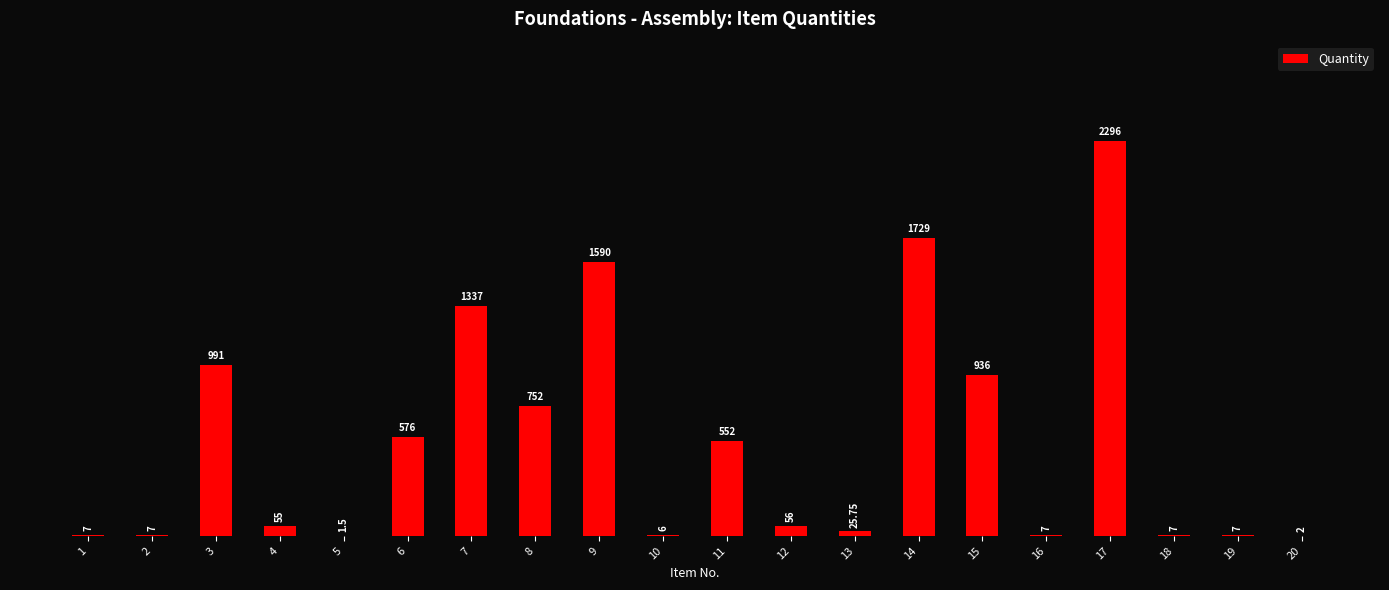

At which label is the value closest to 1148?

3